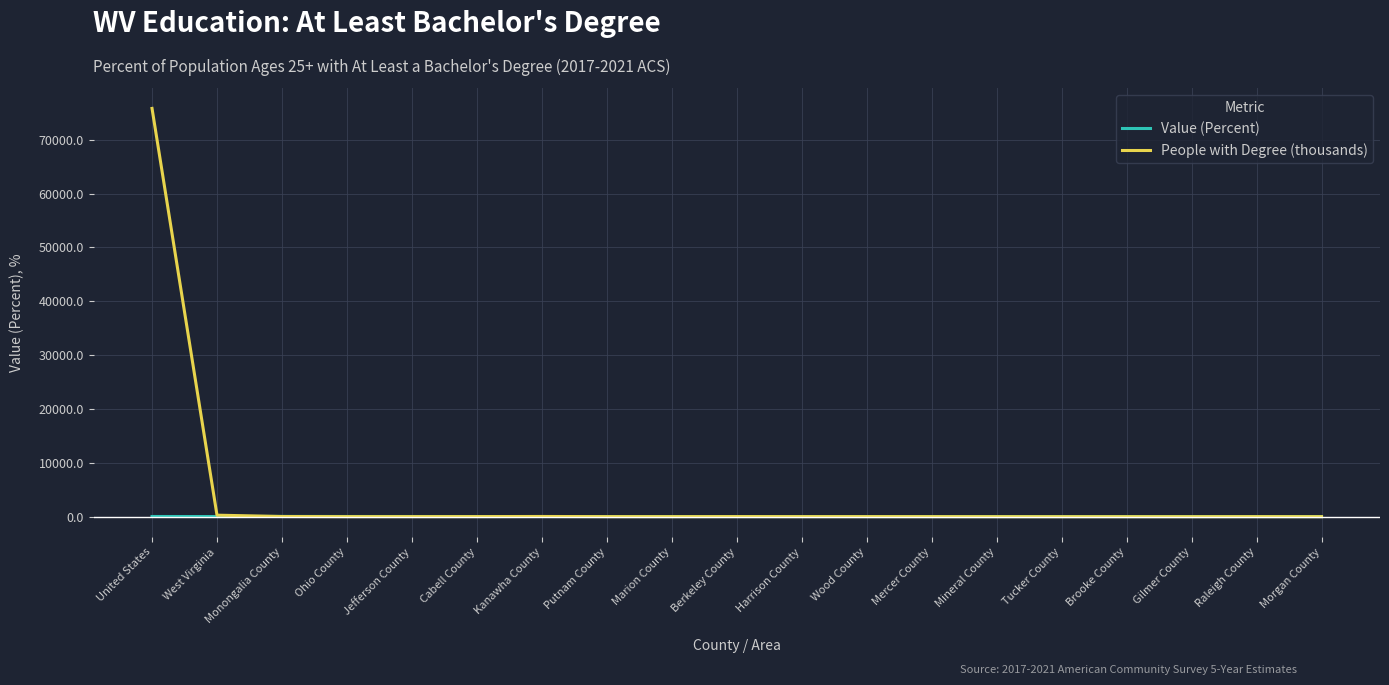

What are all the series names shown in the legend?

Value (Percent), People with Degree (thousands)